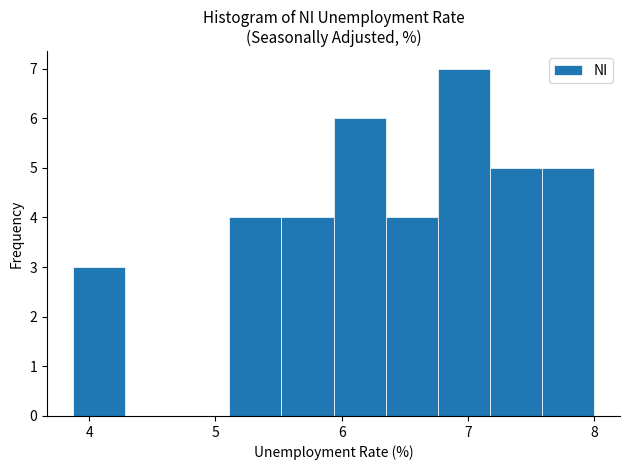

What is the height of the bar covering 7.6 to 8.0 on the x-axis? Neither the bar edges nor the heights are printed on the chart, so give them approximately, as read against the axes.

5